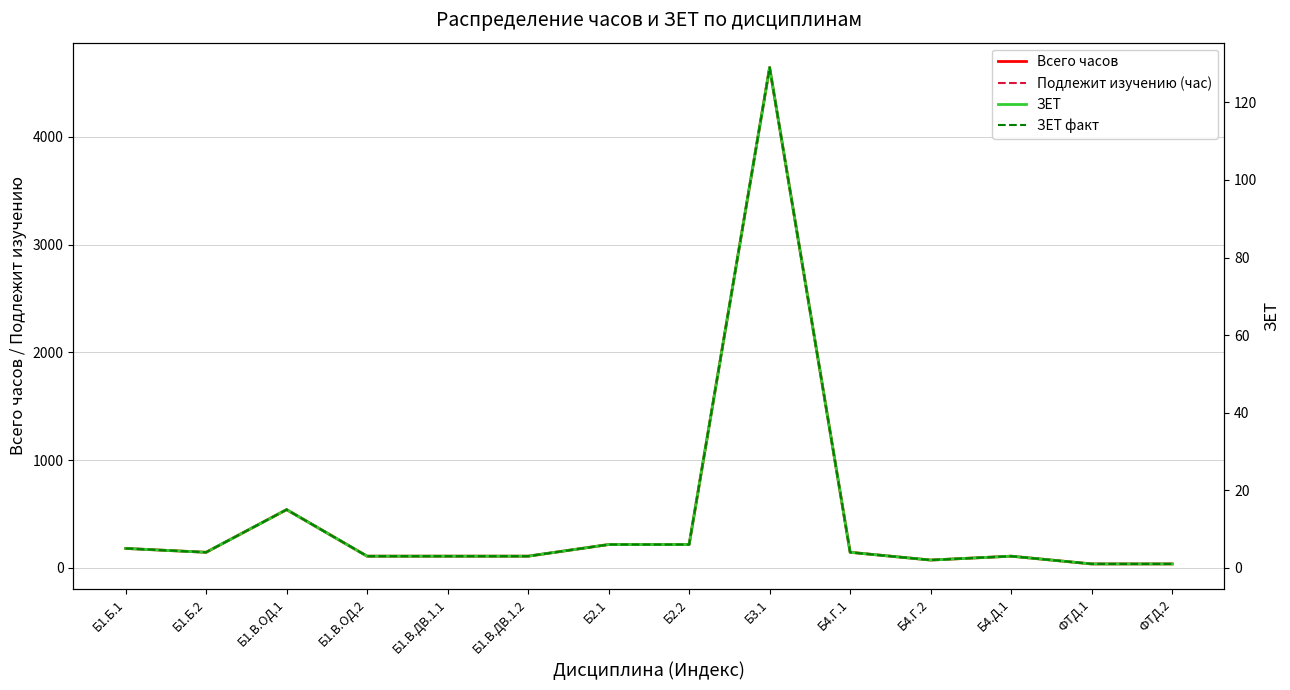

Between Б4.Д.1 and ФТД.2, which series saw the biggest shift?

Всего часов